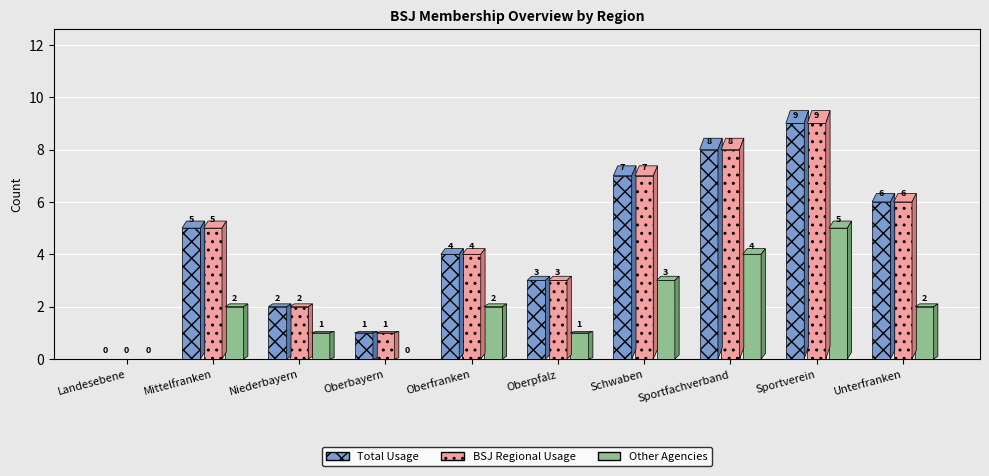

What is the label of the 1st bar from the right?

Unterfranken